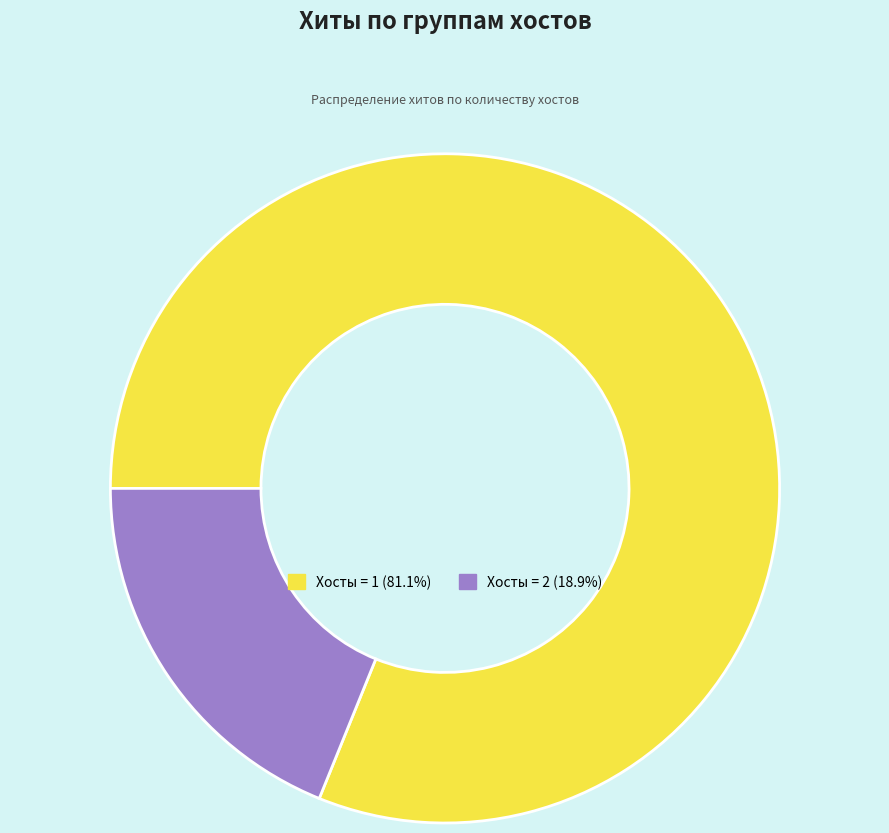

How many segments does this pie chart have?

2